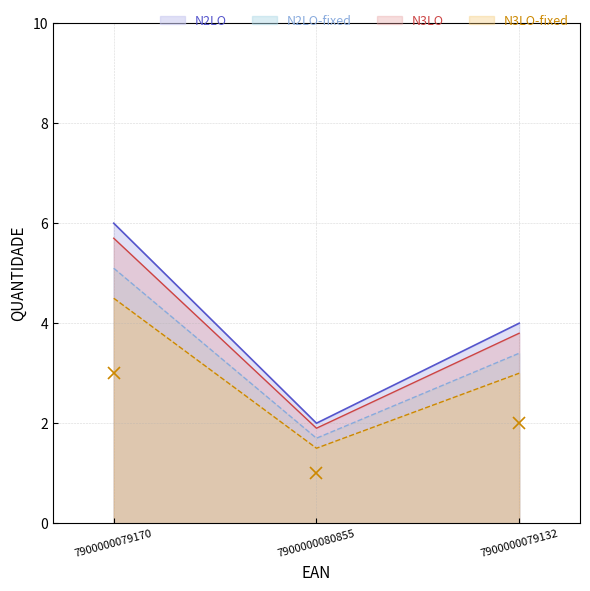

Rank the categories by value from lowest to highest.

7900000080855, 7900000079132, 7900000079170